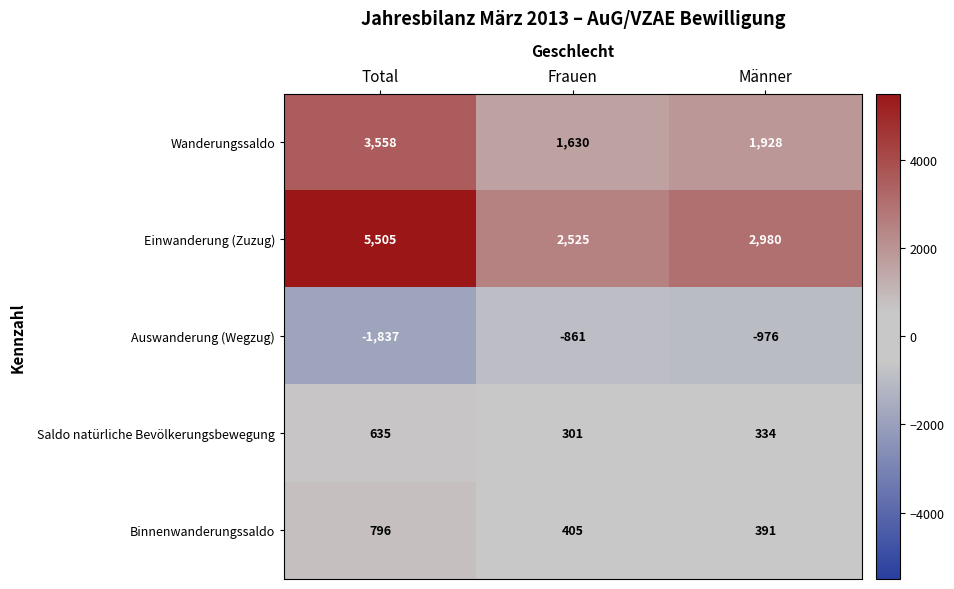

What is the sum of the Auswanderung (Wegzug) values at Frauen and Total?

-2698